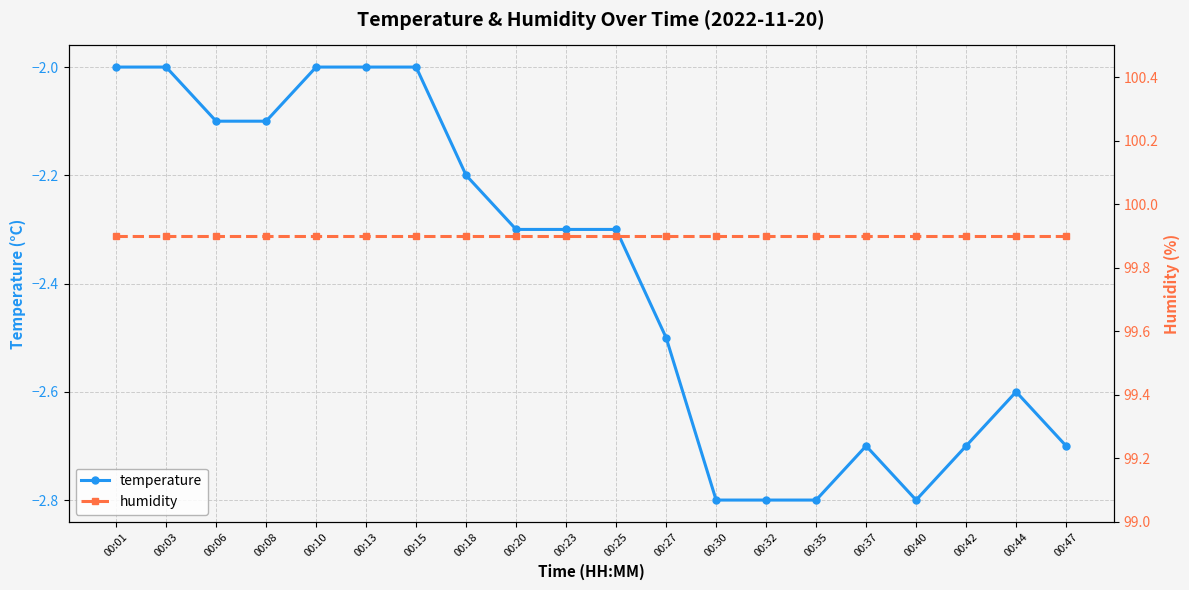

True or false: humidity and temperature intersect in this chart.

False